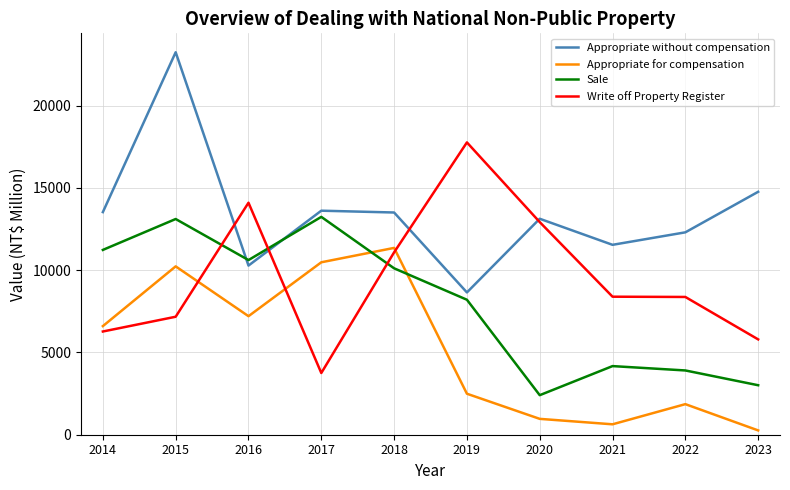

True or false: Appropriate without compensation and Appropriate for compensation intersect in this chart.

False